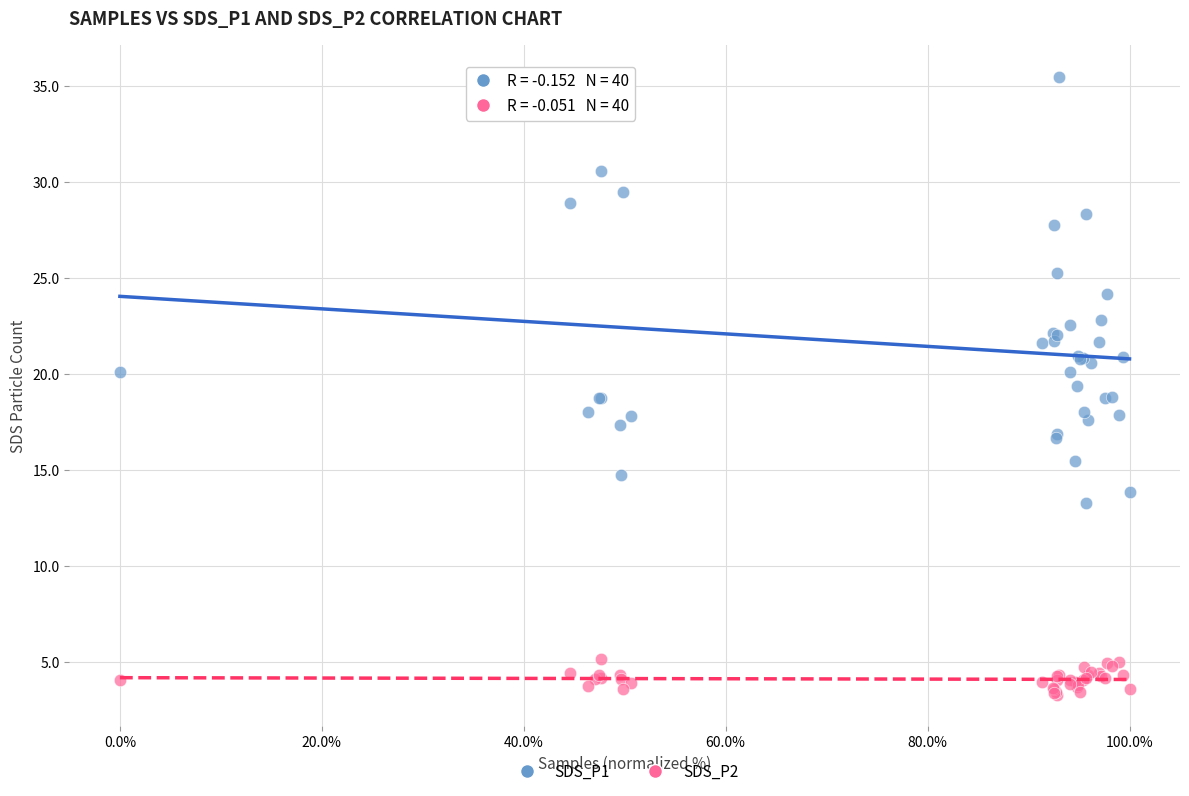

Which series reaches the minimum Y coordinate?

SDS_P2